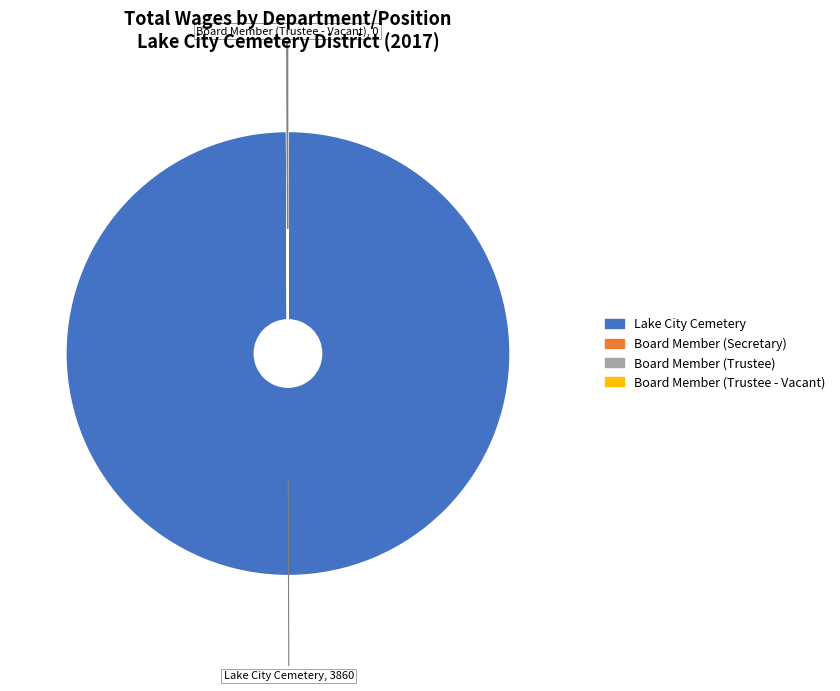

What is the largest slice in the pie chart?

Lake City Cemetery